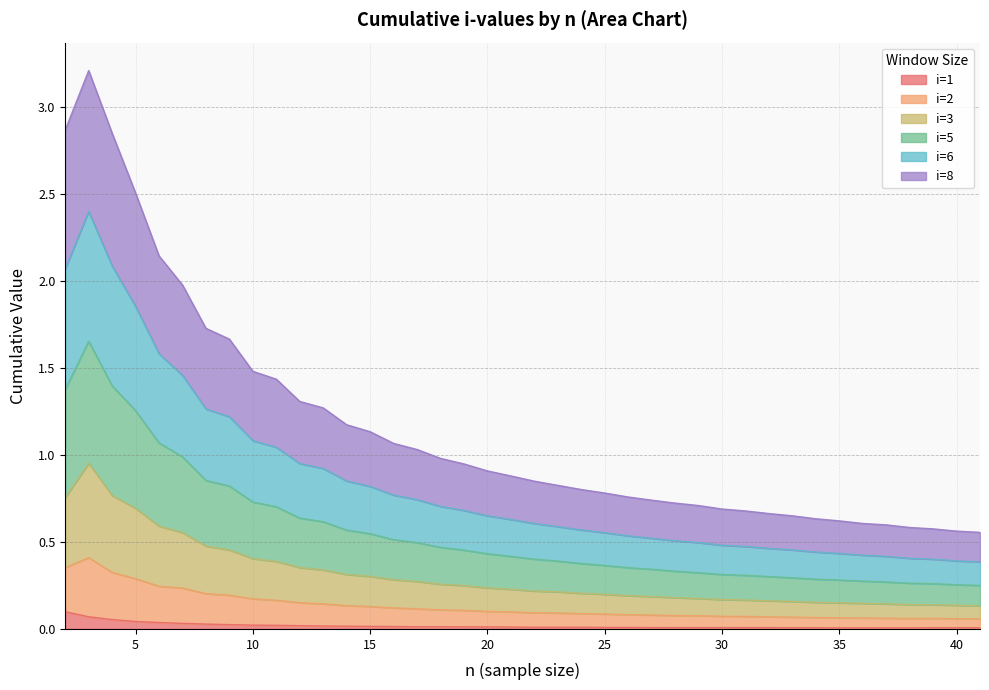

True or false: i=1 and i2 intersect in this chart.

False